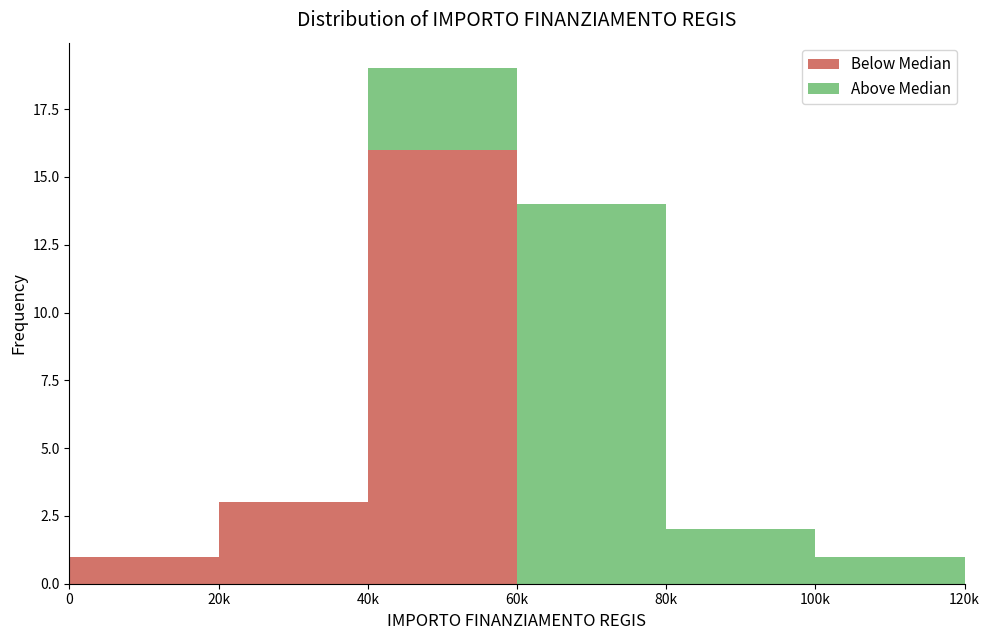

At which category is the sum across all series the highest?

40k